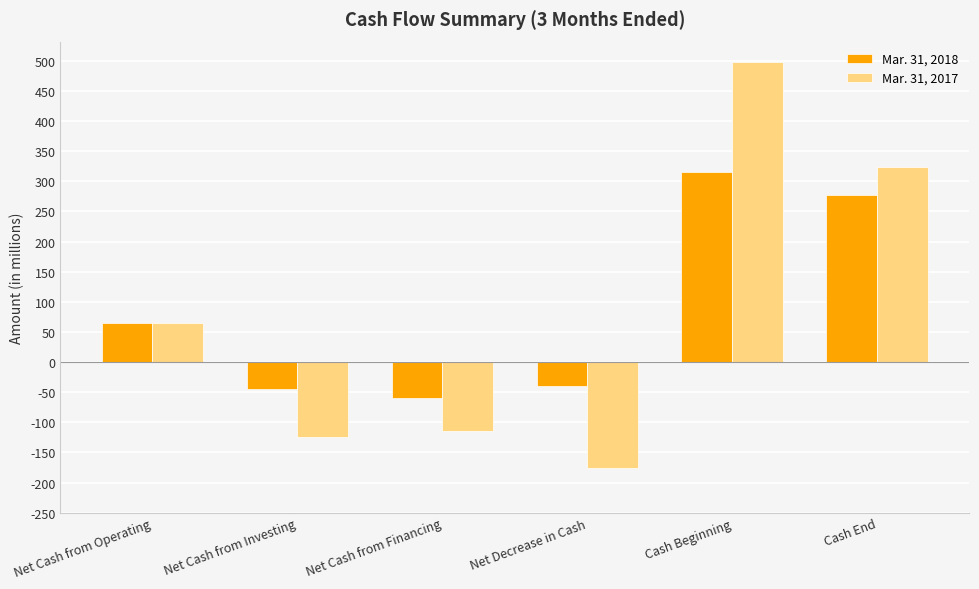

What is the difference between the Mar. 31, 2017 values at Net Cash from Financing and Cash Beginning?

613